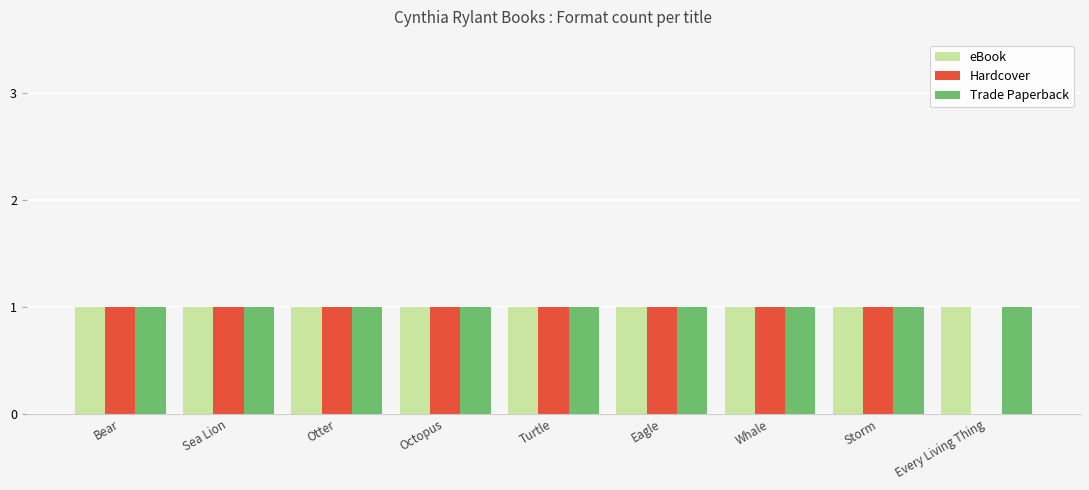

How many series are shown in this chart?

3